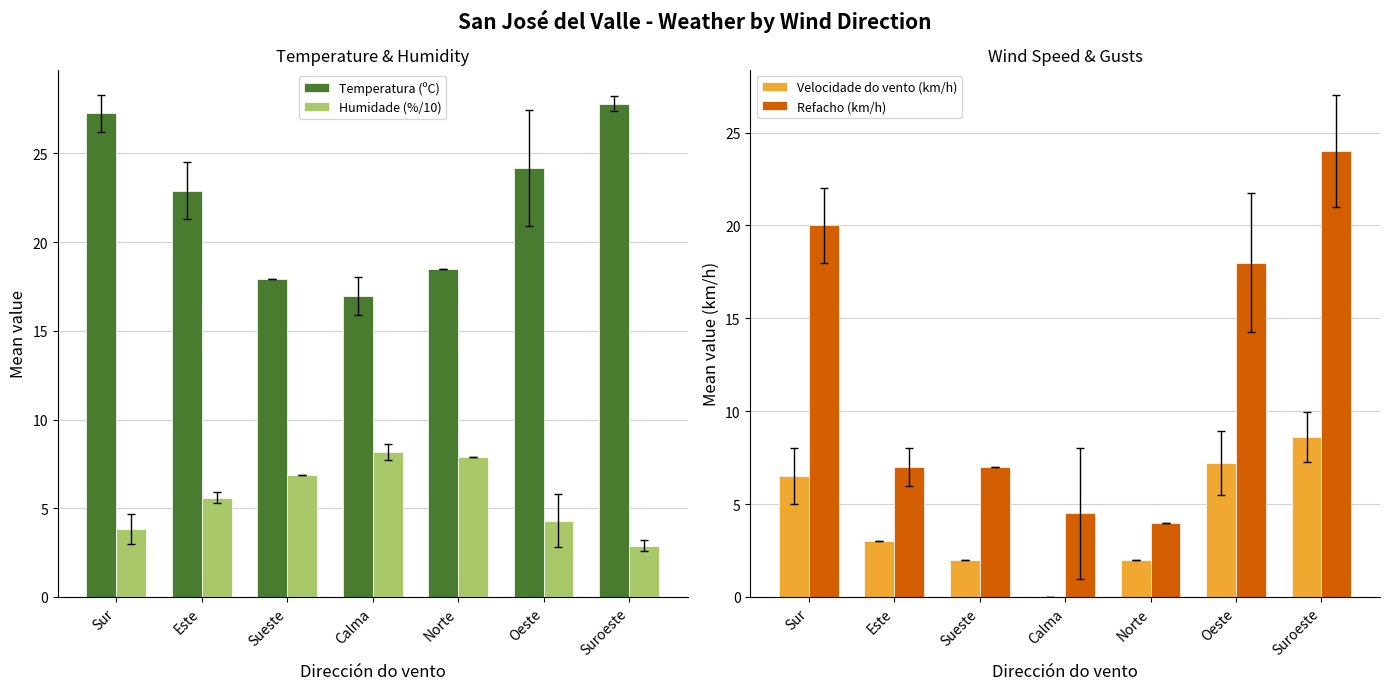

What is the label of the 7th bar from the left?

Suroeste